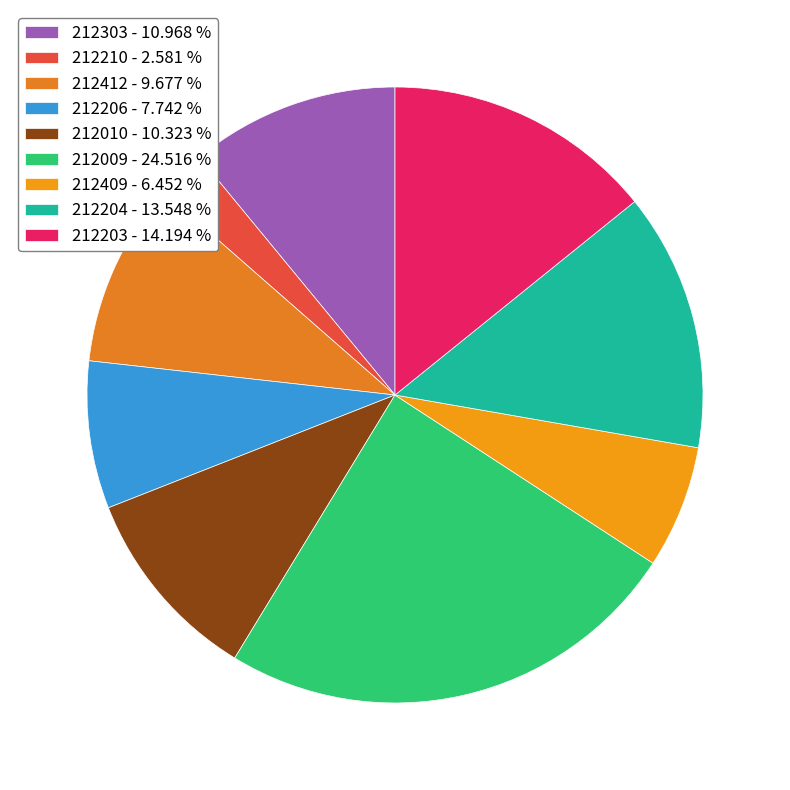

The 212412 slice represents 1% of the pie. True or false?

False